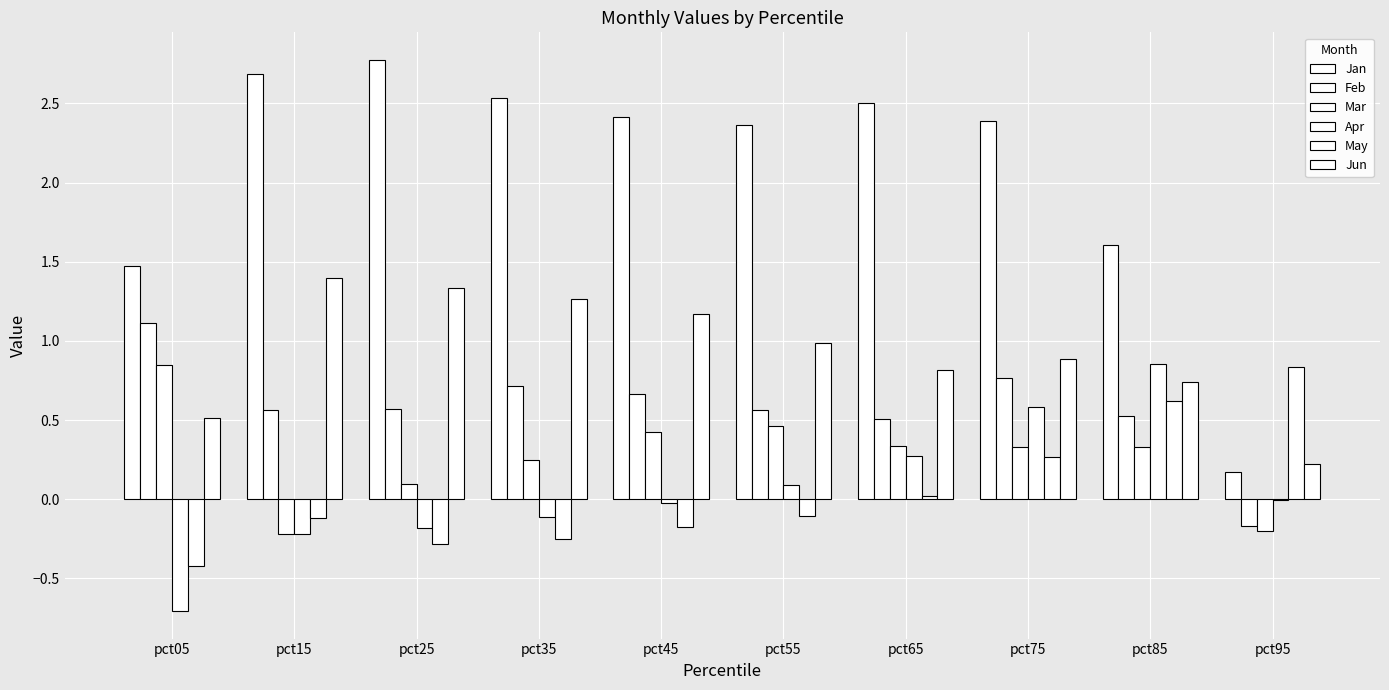

The value of Feb at pct35 is 0.7. True or false?

True